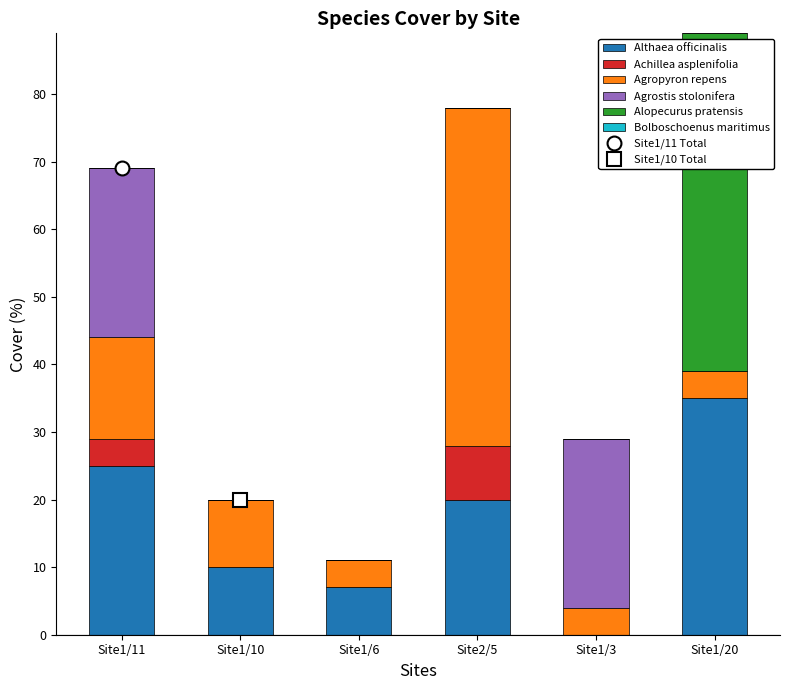

At which category is the sum across all series the highest?

Site1/20